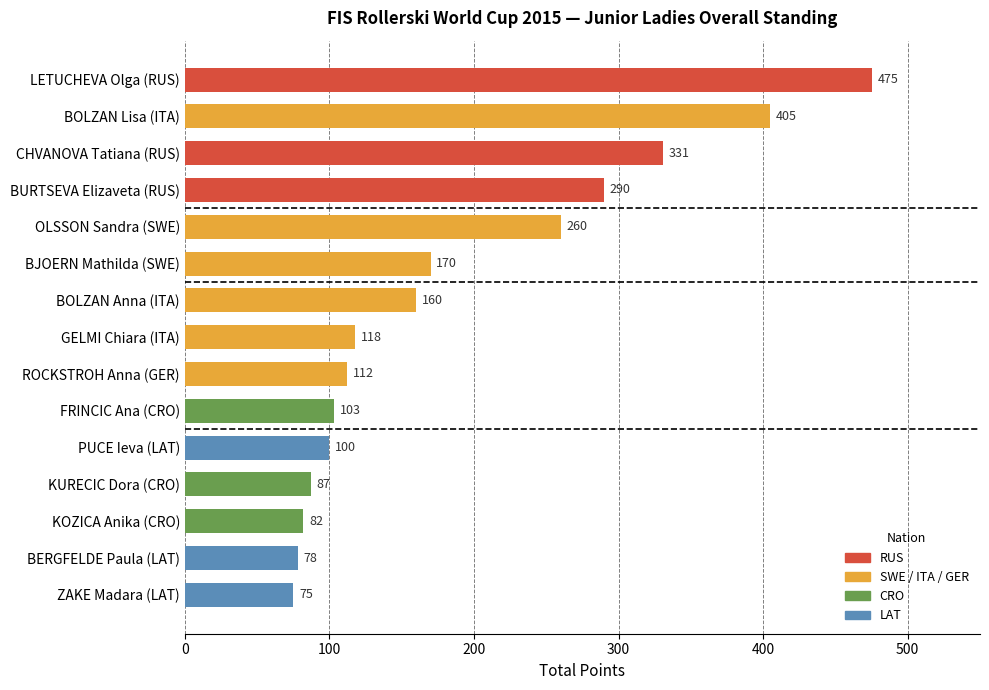

List the labels in order of value, smallest first.

ZAKE Madara (LAT), BERGFELDE Paula (LAT), KOZICA Anika (CRO), KURECIC Dora (CRO), PUCE Ieva (LAT), FRINCIC Ana (CRO), ROCKSTROH Anna (GER), GELMI Chiara (ITA), BOLZAN Anna (ITA), BJOERN Mathilda (SWE), OLSSON Sandra (SWE), BURTSEVA Elizaveta (RUS), CHVANOVA Tatiana (RUS), BOLZAN Lisa (ITA), LETUCHEVA Olga (RUS)